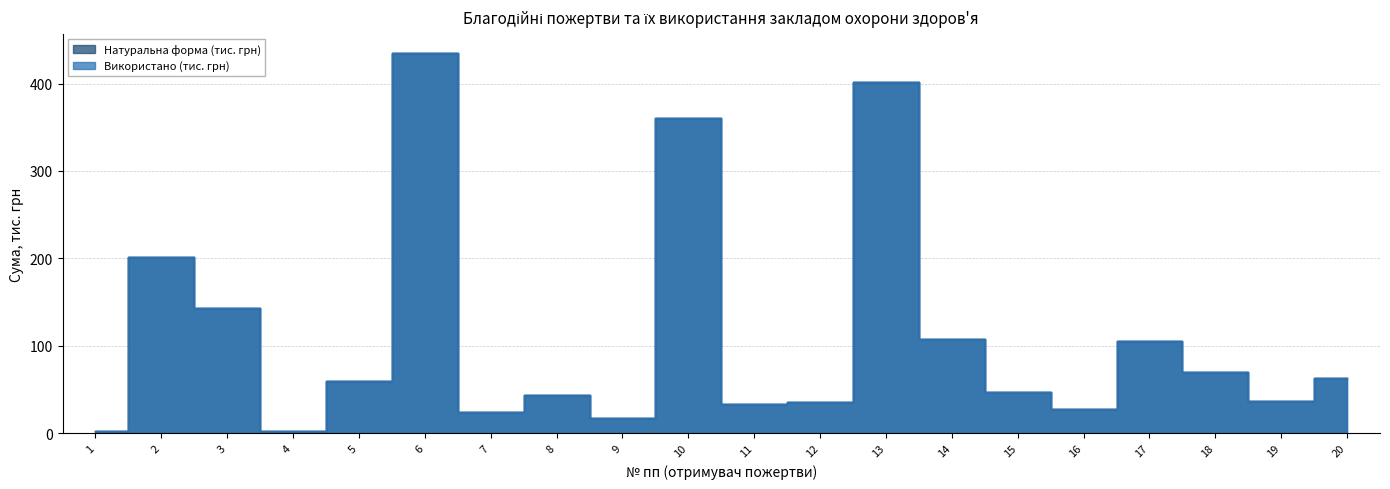

Reading left to right, transcribe all the data shown in this chart.

Натуральна форма (тис. грн): 3.0	202.0	143.0	2.0	60.0	435.0	24.2	43.8	16.9	360.2	33.3	35.2	401.5	108.0	46.9	27.9	105.1	70.4	36.8	63.5
Використано (тис. грн): 3.0	202.0	143.0	2.0	60.0	435.0	24.2	43.8	16.9	360.2	33.3	35.2	401.5	108.0	46.9	27.9	105.1	70.4	36.8	63.5